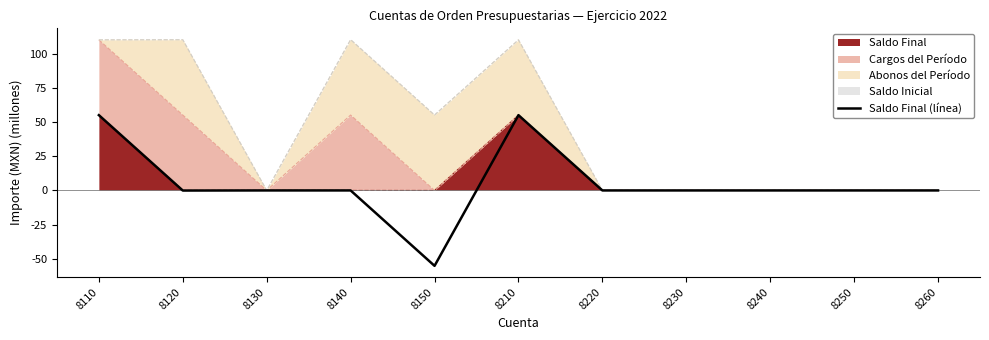

What is the smallest value displayed?

-55.2